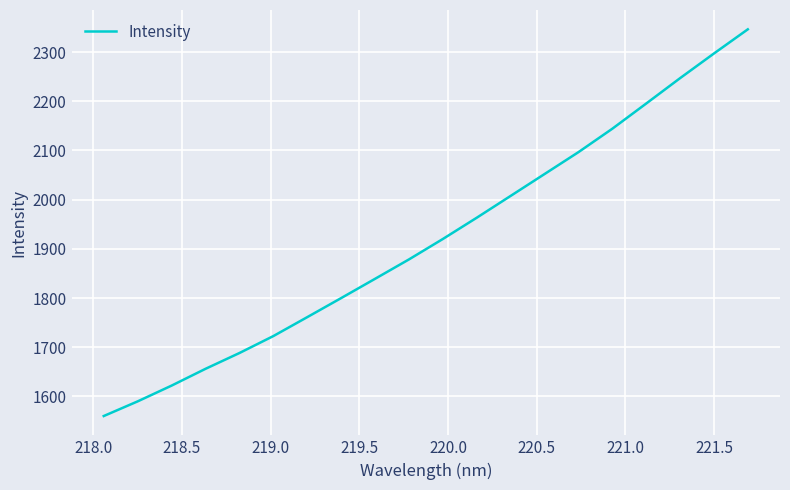

What is the greatest value displayed?

2346.2